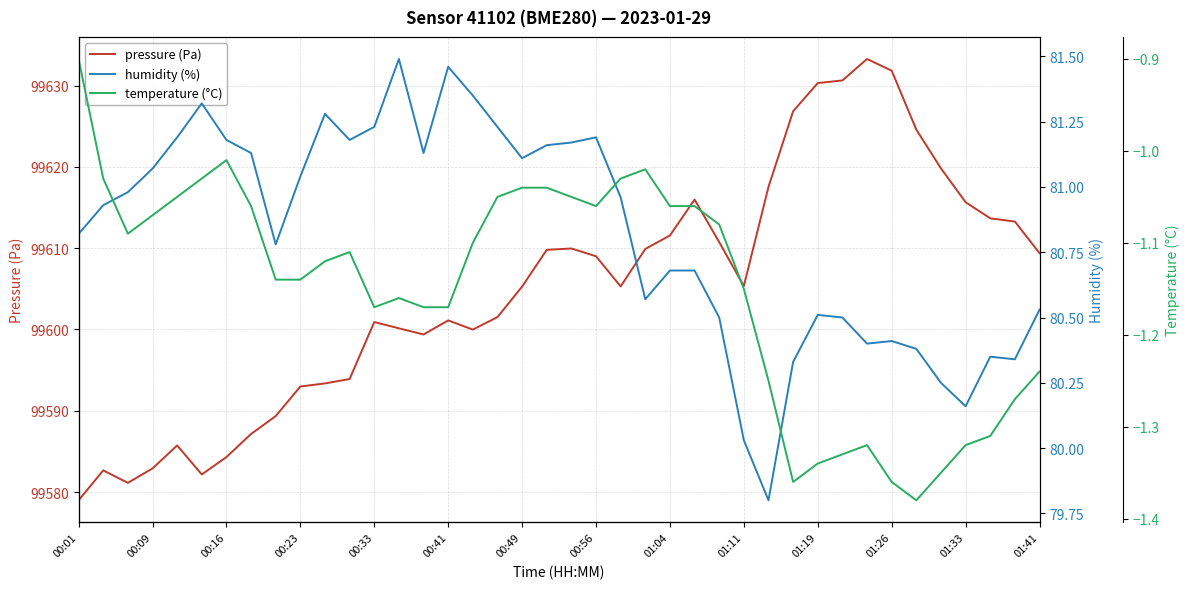

Count the number of categories in the chart.

40